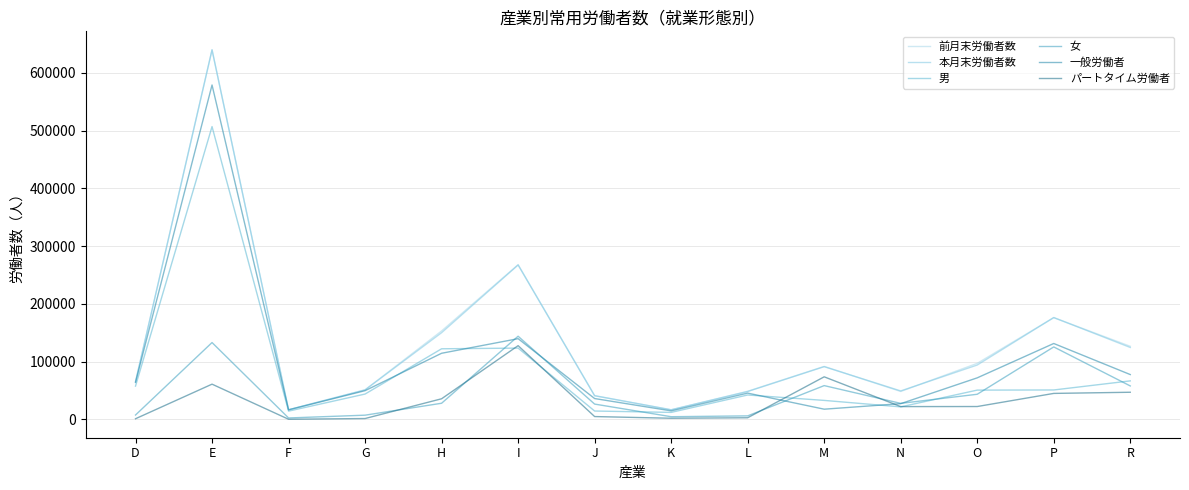

What is the sum of all 本月末労働者数 values?

1830395